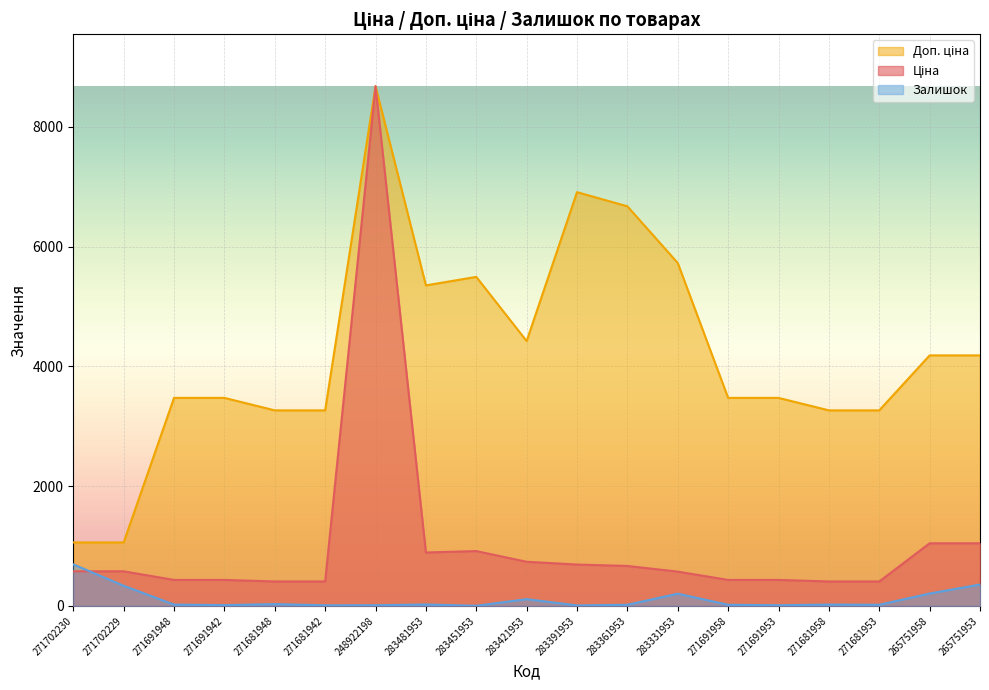

What is the value of the Доп. ціна point at the 8th from the left?

5353.1